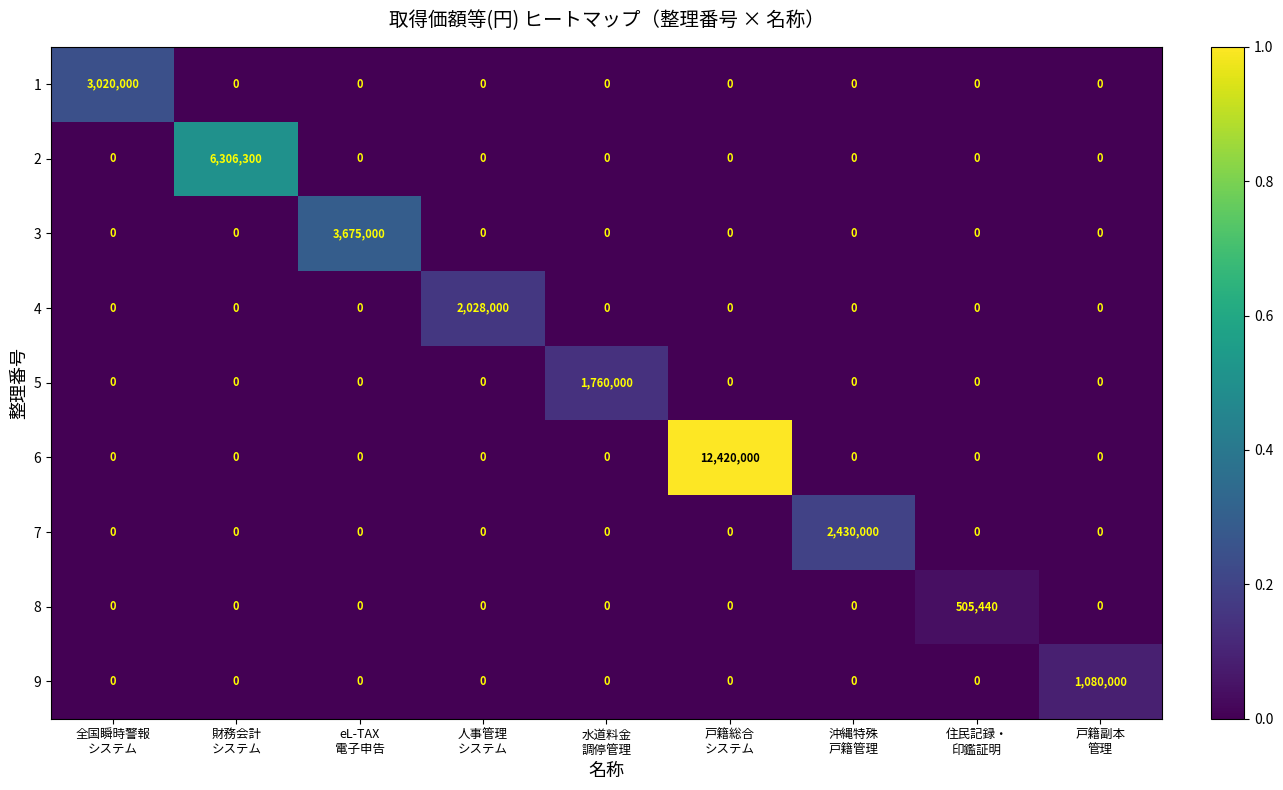

What is the highest value of the 2 series?

6306300